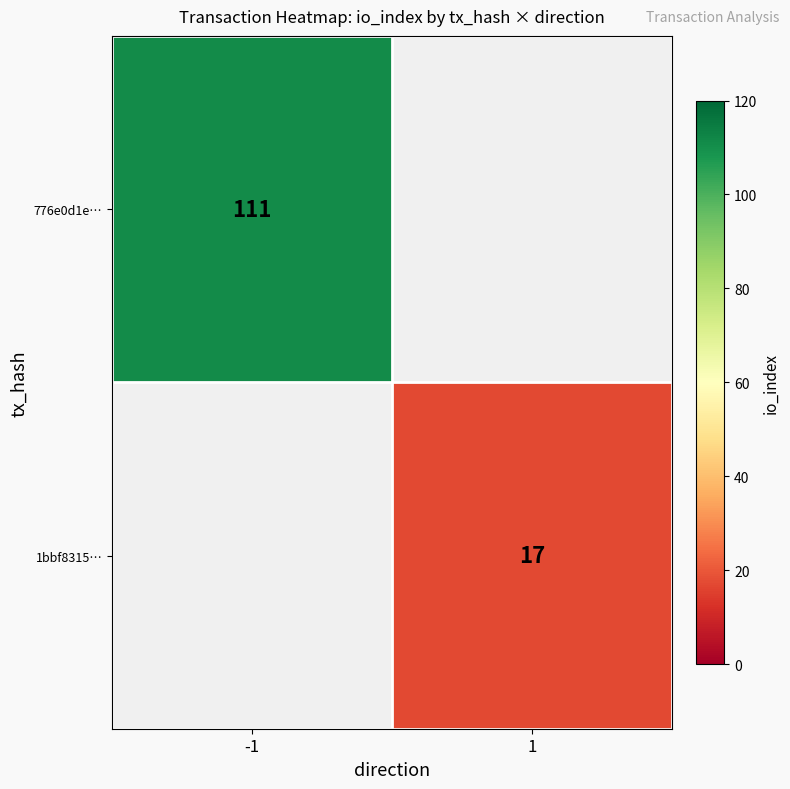

Which has a higher value, 1 or -1?

-1